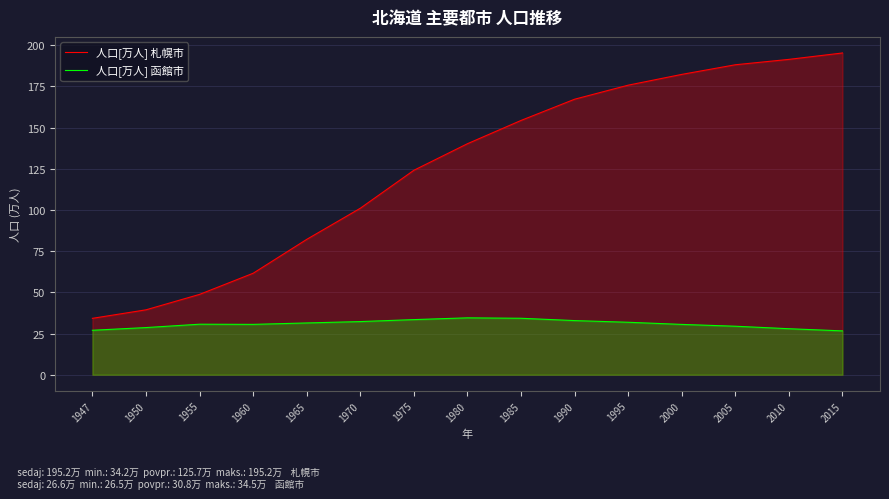

What is the difference between the maximum and minimum values in the 人口[万人] 札幌市 series?

161.0